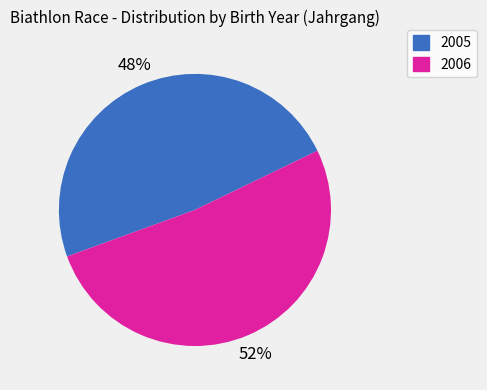

What percentage is the 2005 slice, to the nearest percent?

48%